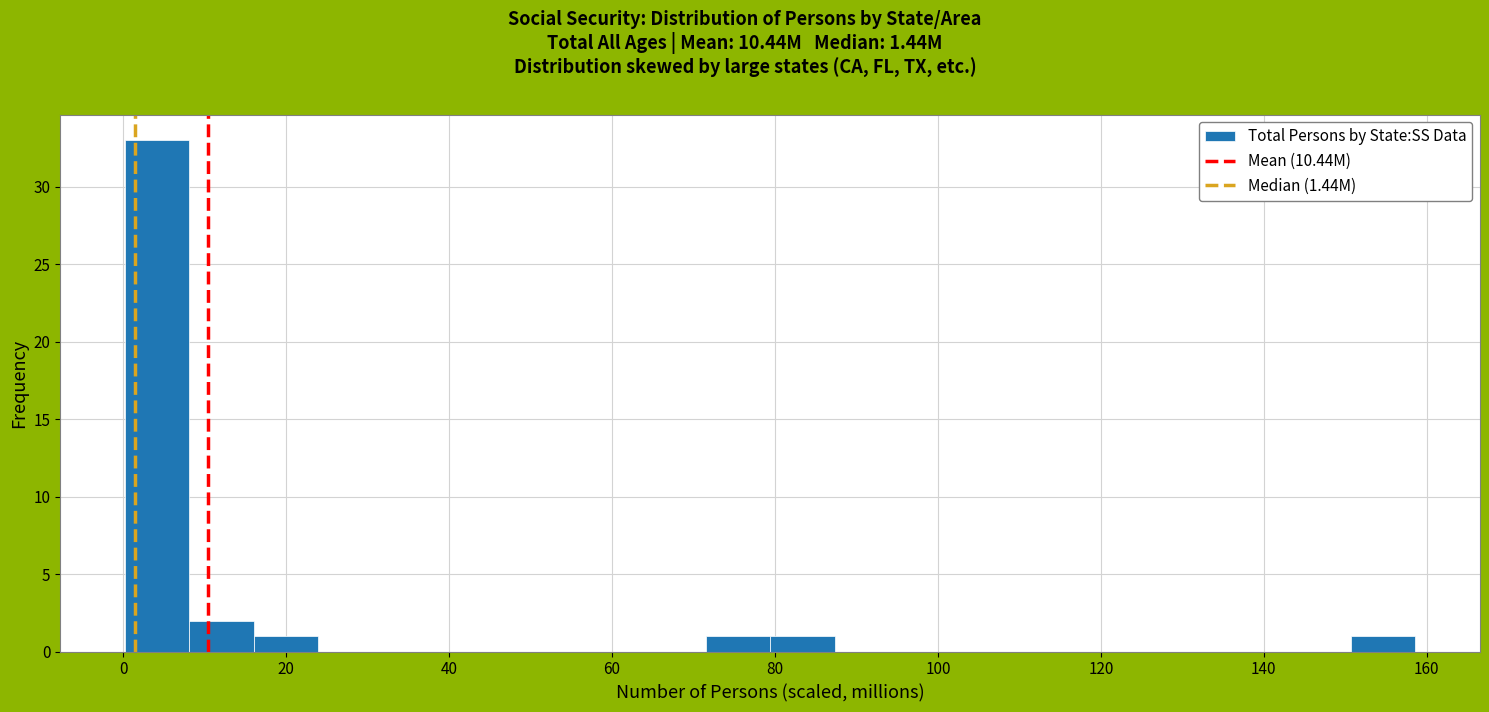

Read against the x-axis, roughly where is the centre of the tallest bar?

4